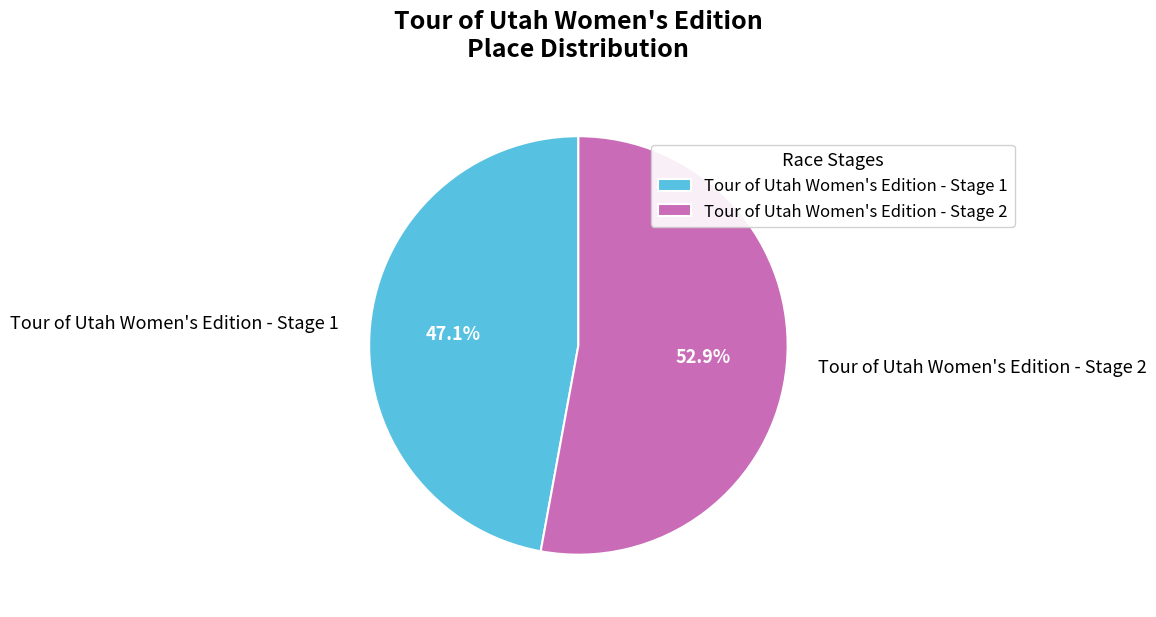

To the nearest percent, what portion does Tour of Utah Women's Edition - Stage 2 represent?

53%